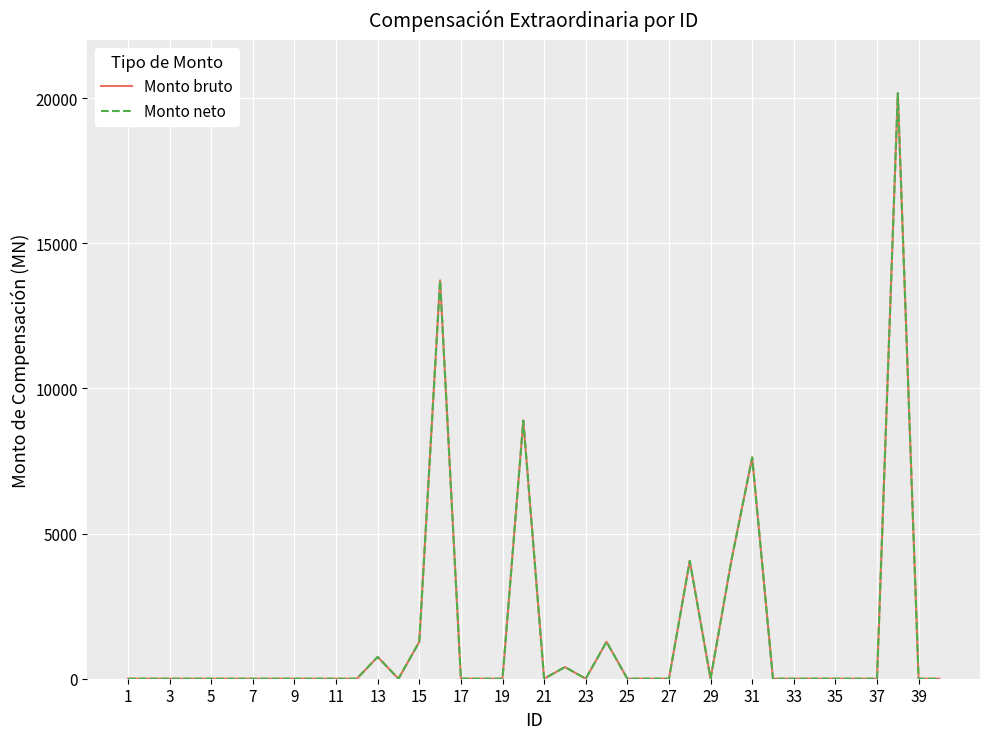

List the series in order of their peak value, lowest first.

Monto bruto, Monto neto